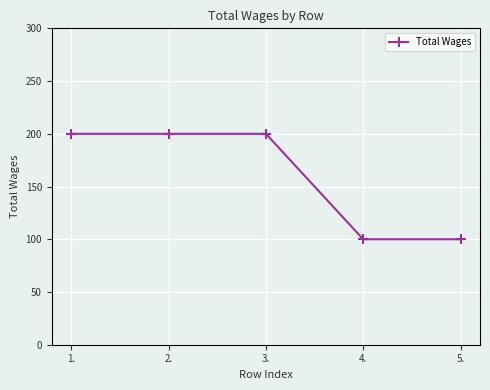

Between 1. and 4., which is larger?

1.